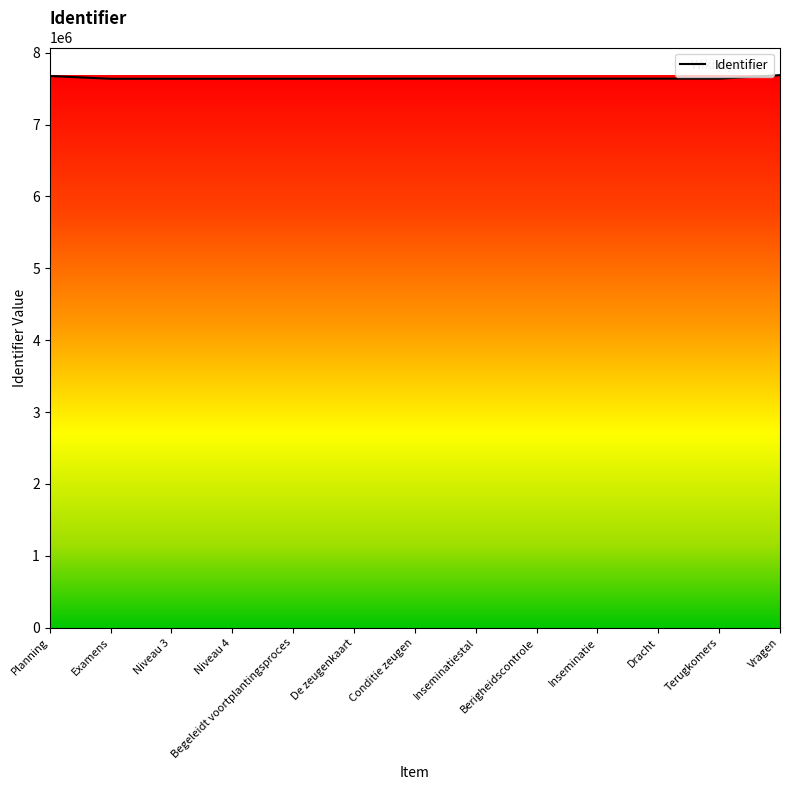

What is the ratio of the value at Inseminatiestal to the value at Niveau 3?

1.0